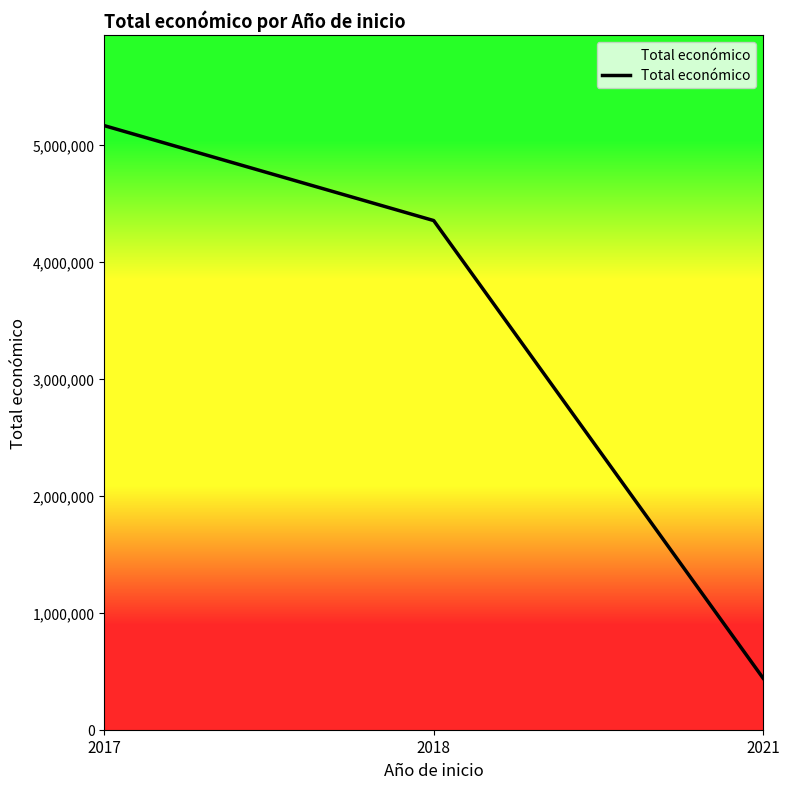

The chart shows a value of 5163335 at 2017. True or false?

True